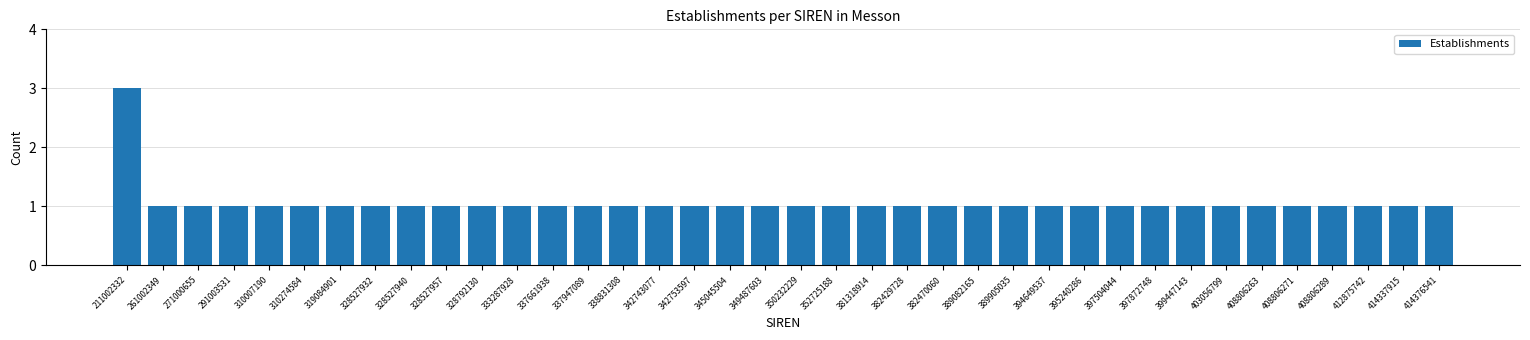

Approximately how many times larger is the value at 338831308 compared to 414337915?

1.0